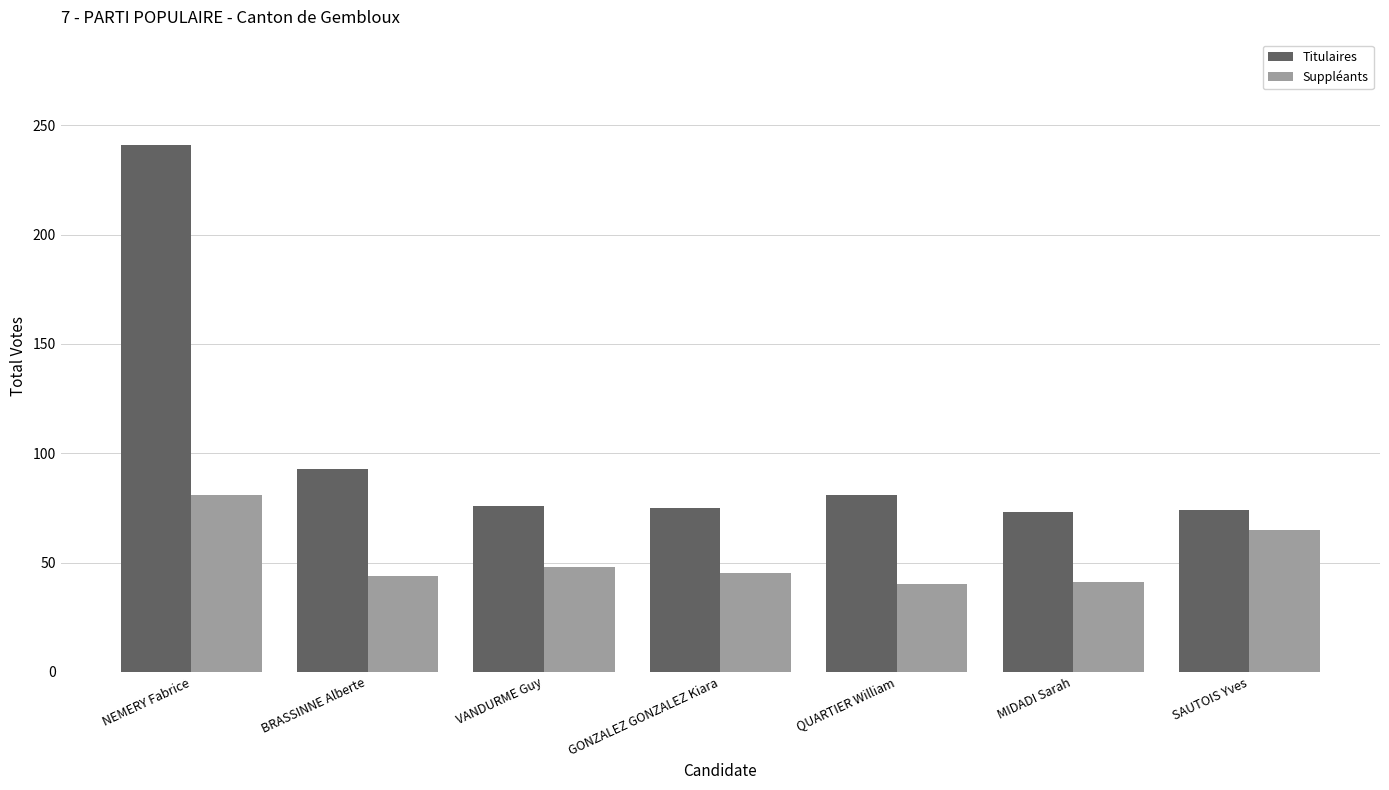

What is the minimum value for Titulaires?

73